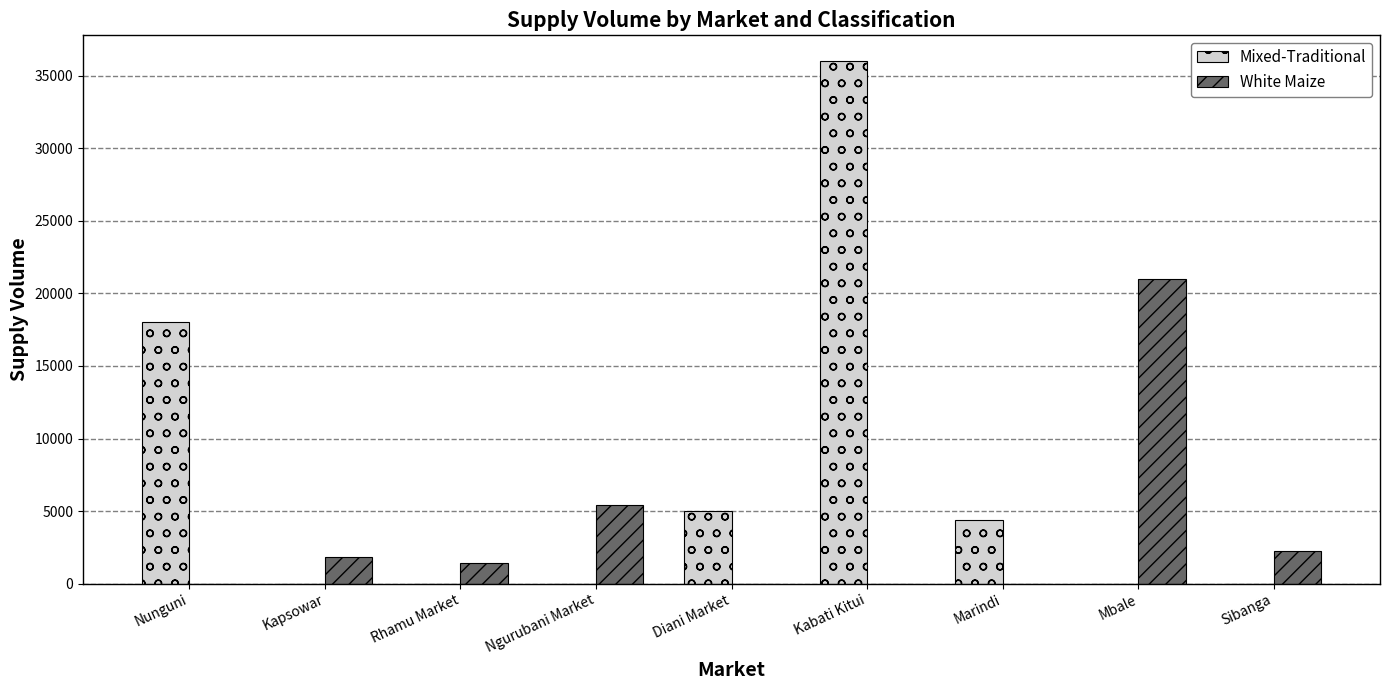

The White Maize series shows 0 at Diani Market. True or false?

True